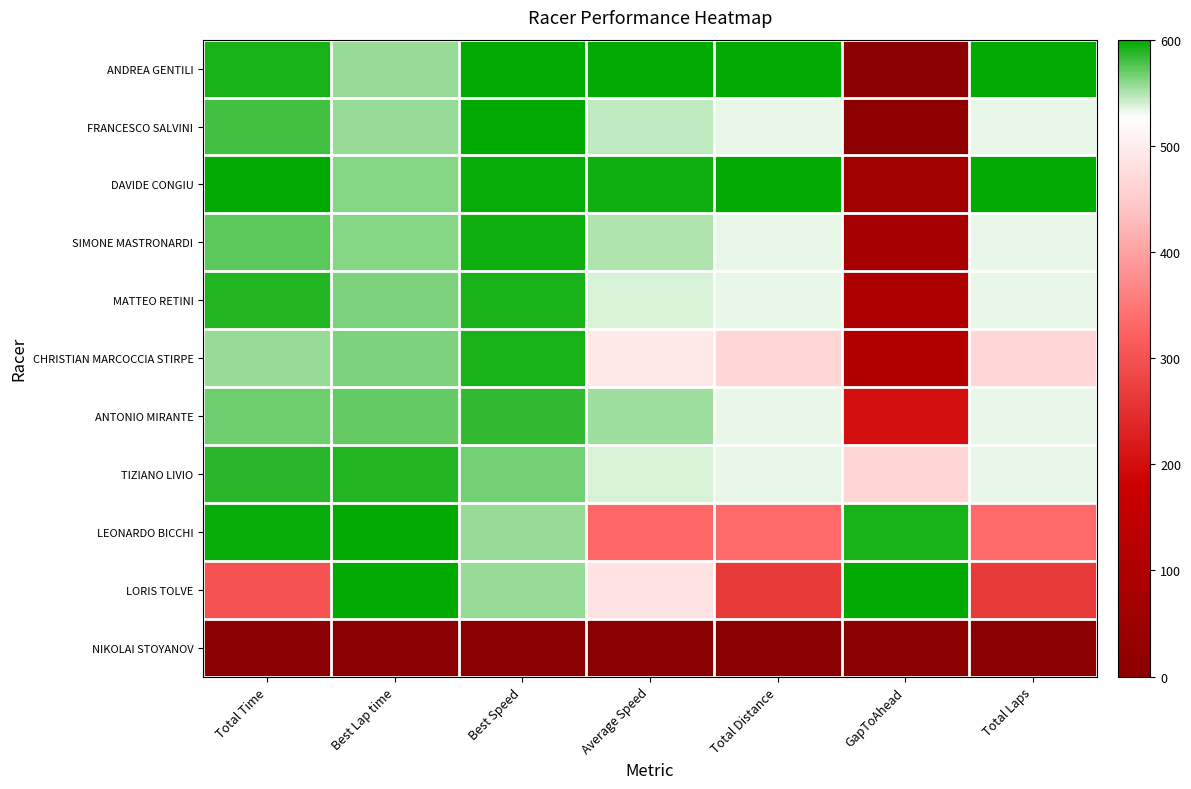

At how many categories does at least one series exceed 0?

7